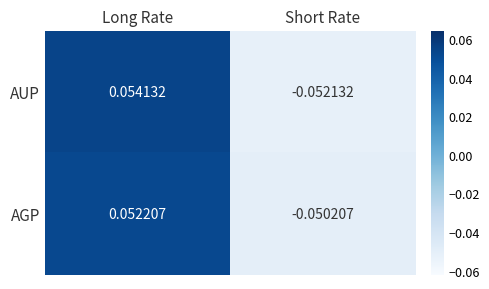

Where does the AGP series first go above 0?

Long Rate